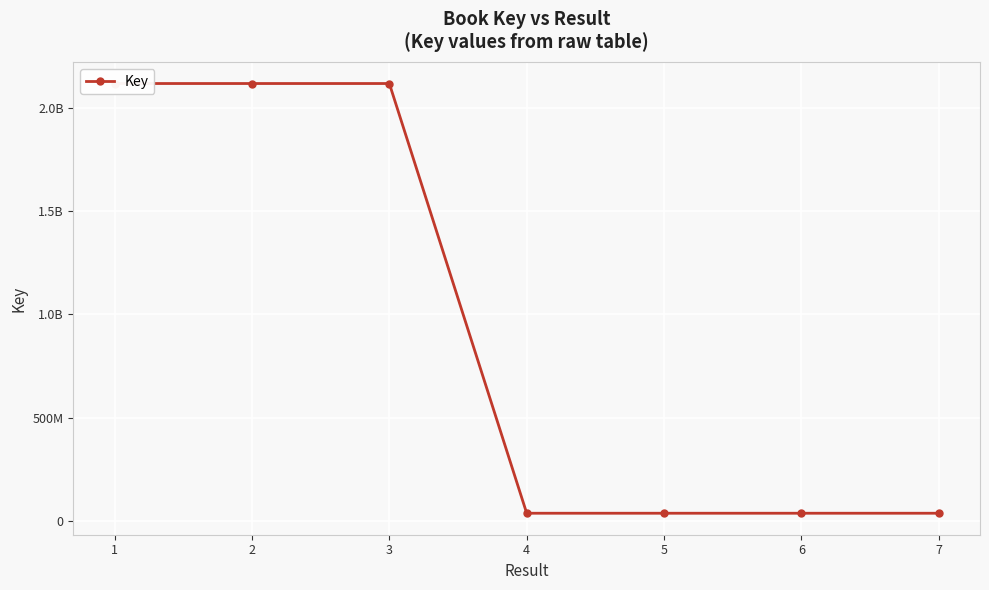

What is the sum of the values at 7 and 3?

2155050819